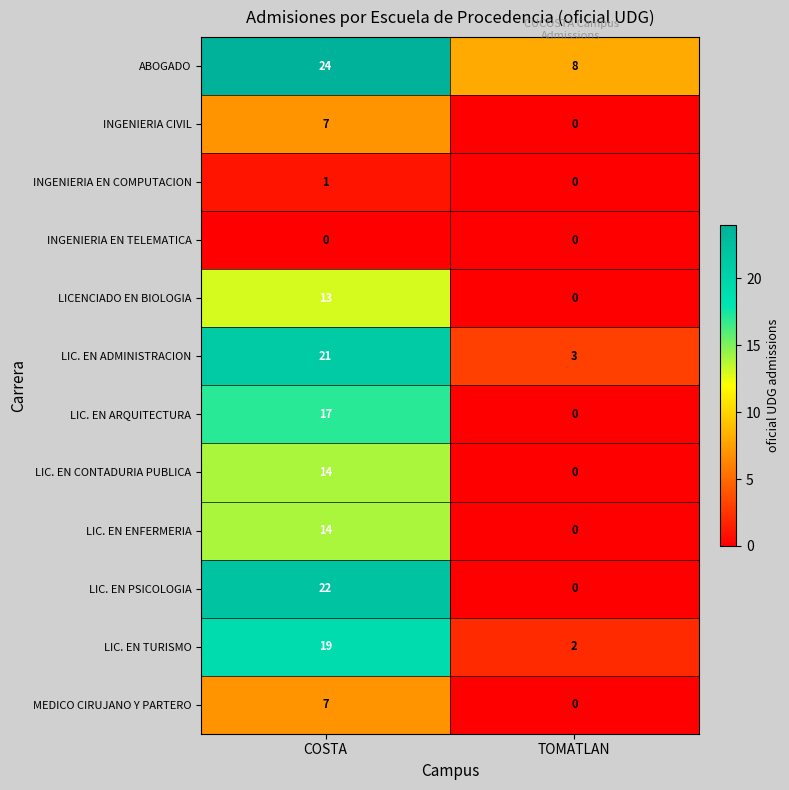

Is it true that LIC. EN ENFERMERIA equals 23 at COSTA?

False